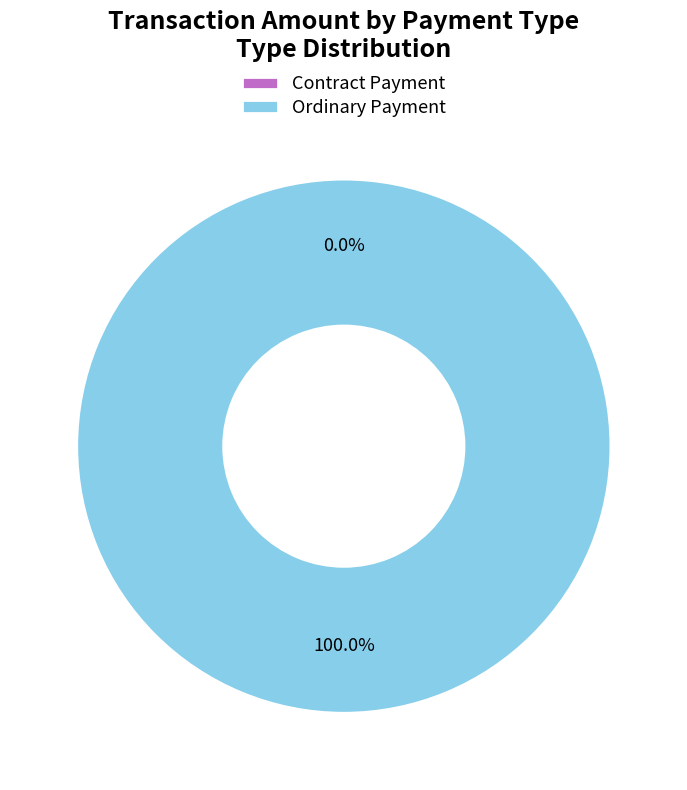

The Ordinary Payment slice represents 86% of the pie. True or false?

False